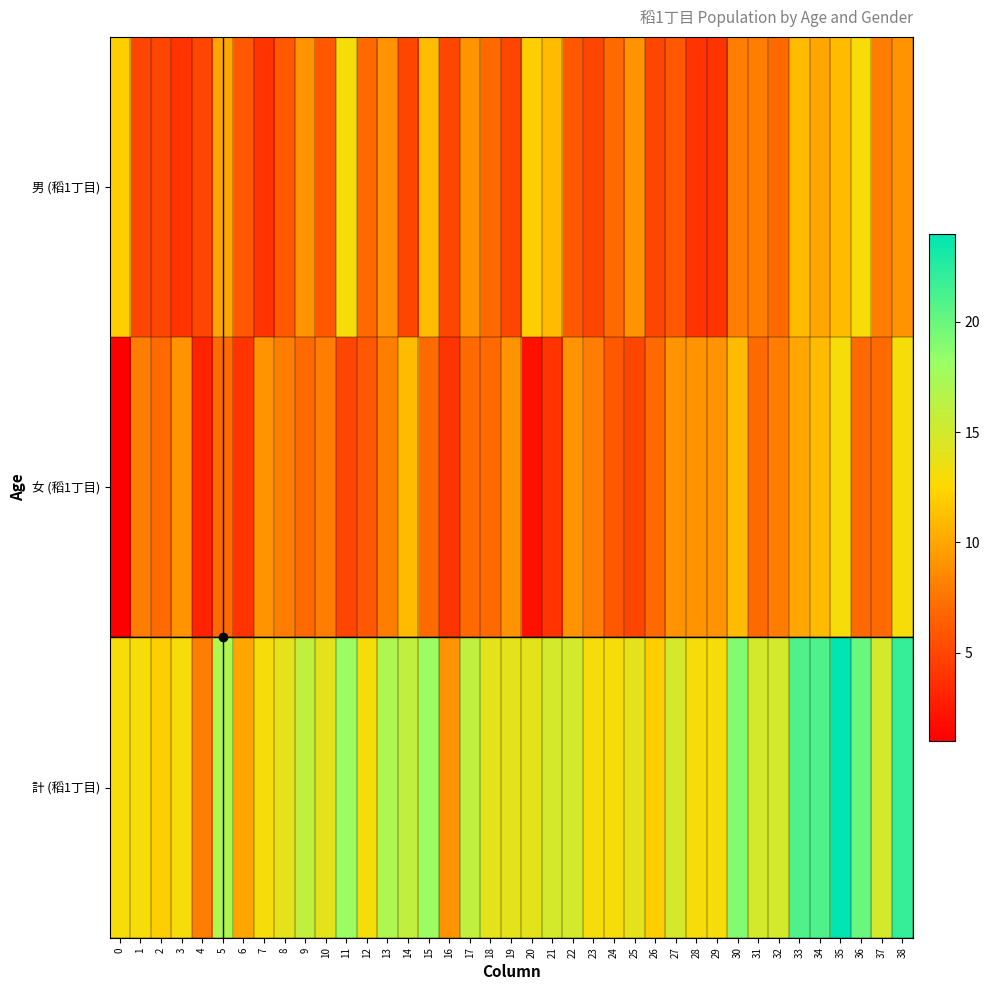

At which category is the sum across all series the highest?

35